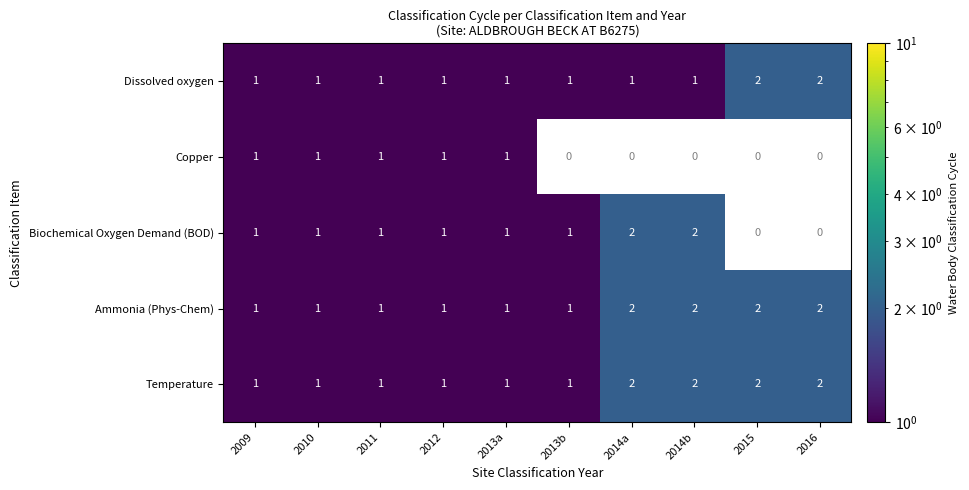

How many series are shown in this chart?

5